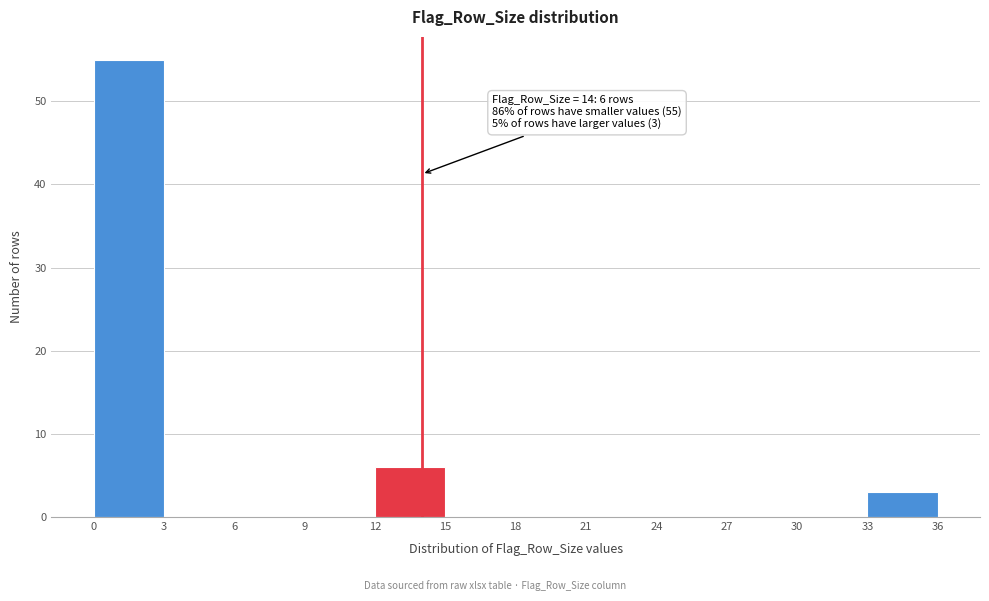

Which range on the x-axis has the tallest bar?

0 to 3